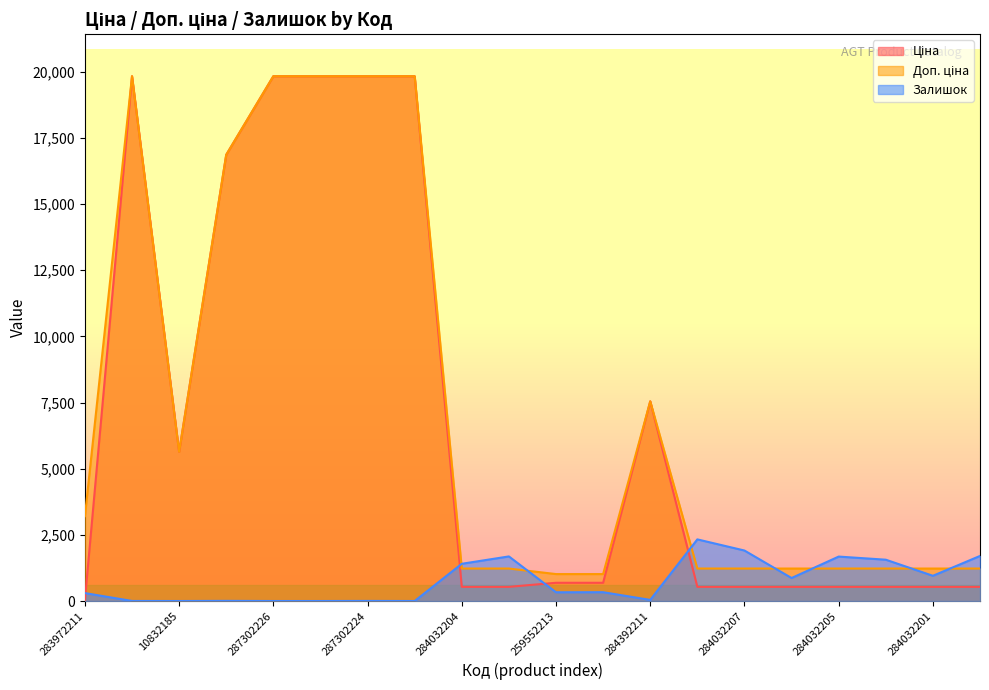

What is the difference between the second highest and second lowest values in the Доп. ціна series?

18813.3